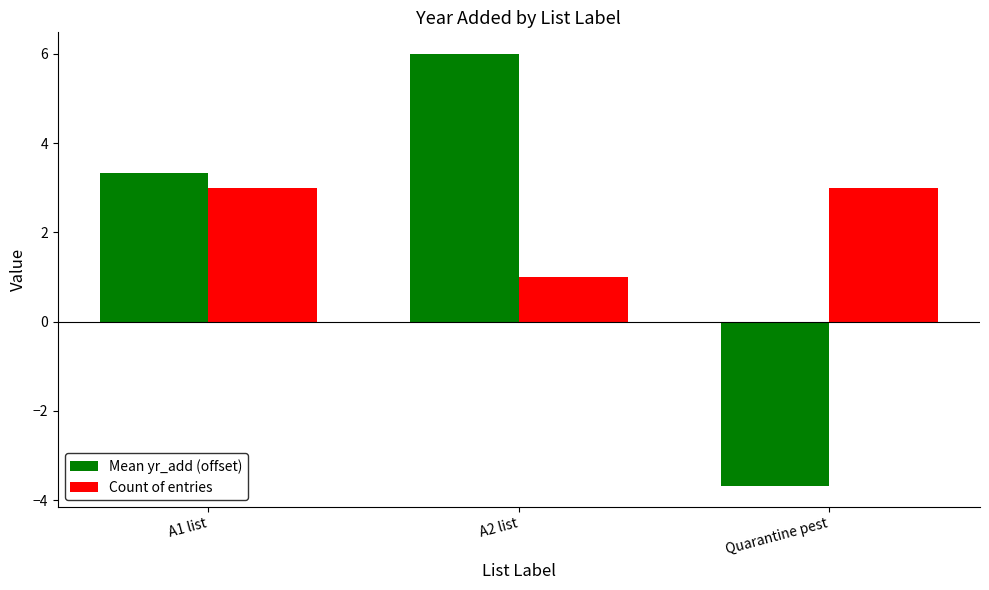

What is the greatest value displayed?

6.0